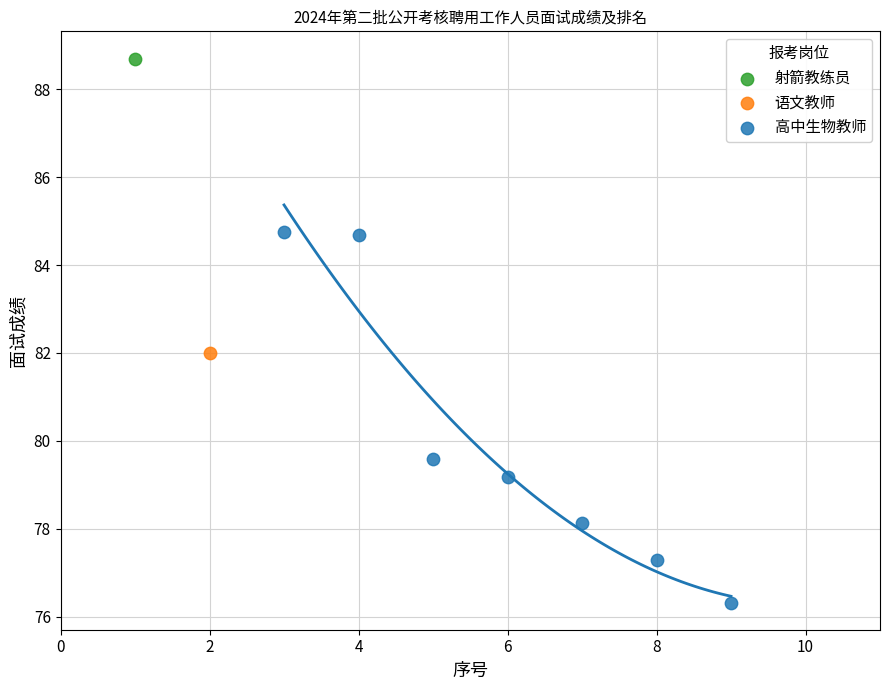

What are all the series names shown in the legend?

射箭教练员, 语文教师, 高中生物教师